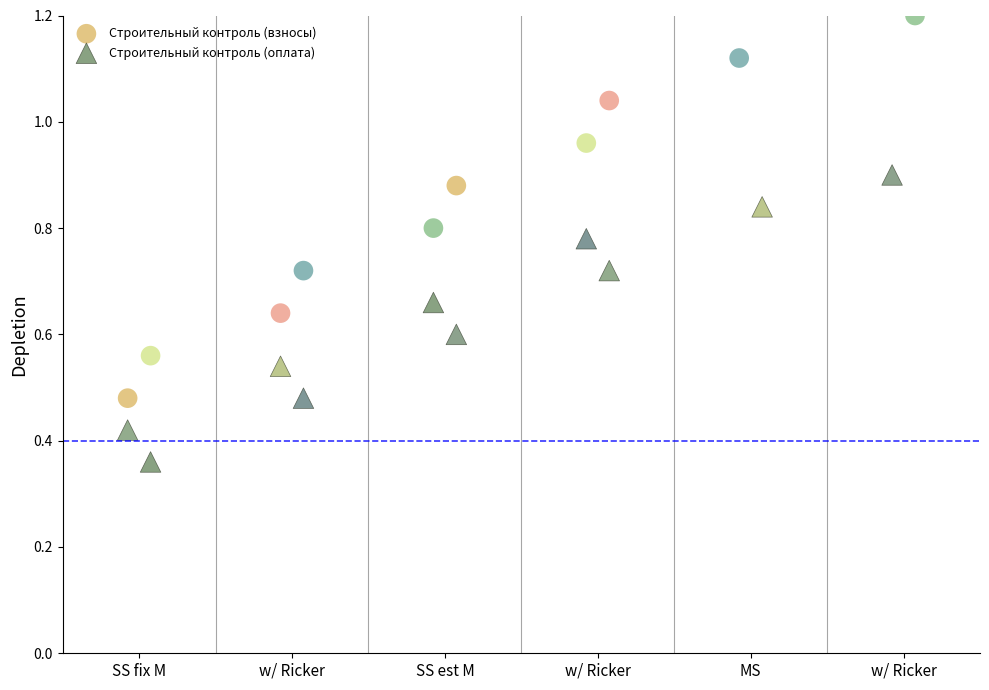

Which series contains the highest Y value?

Строительный контроль (взносы)